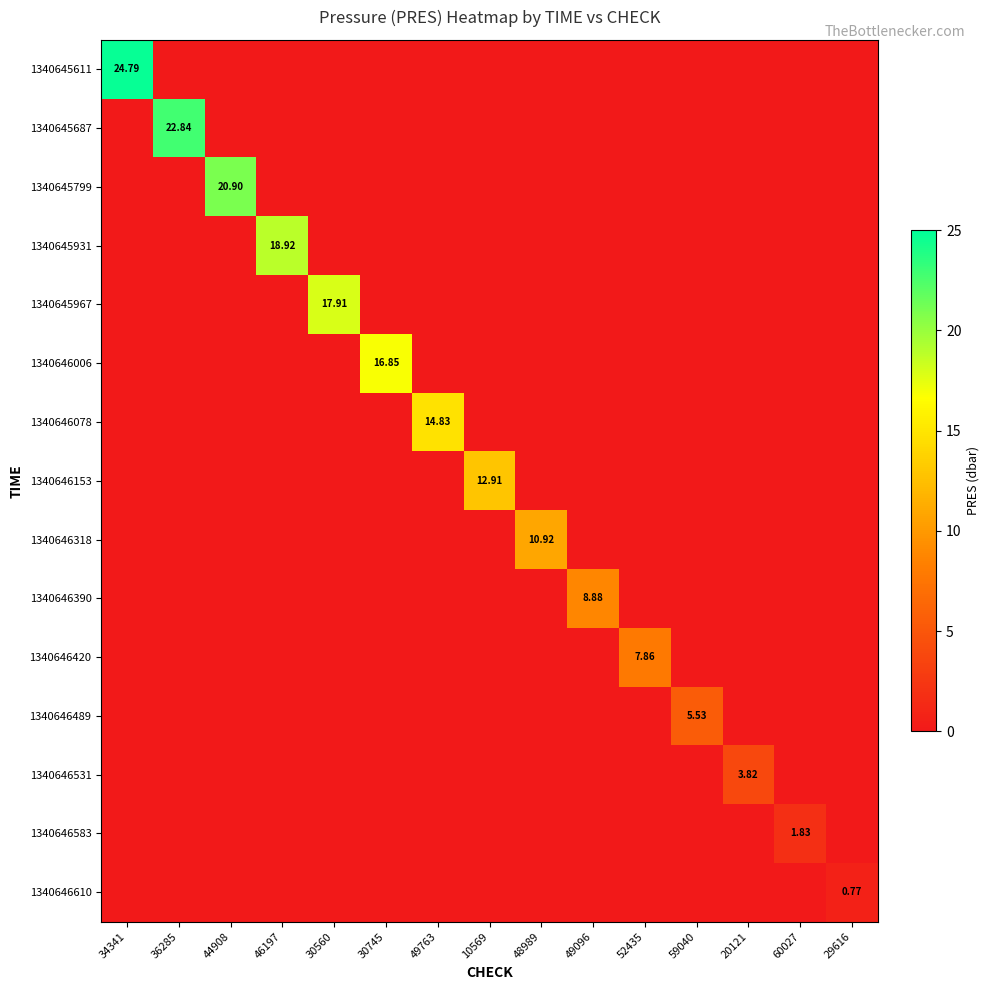

What is the difference between the maximum and minimum values in the 1340646610 series?

0.8